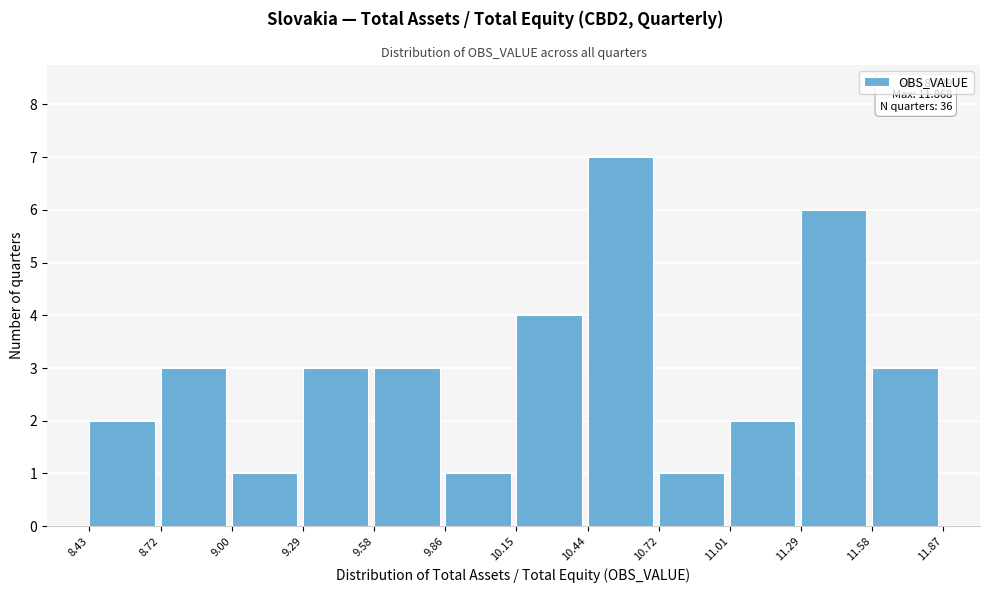

Over which range of the x-axis is the bar tallest?

10.44 to 10.72